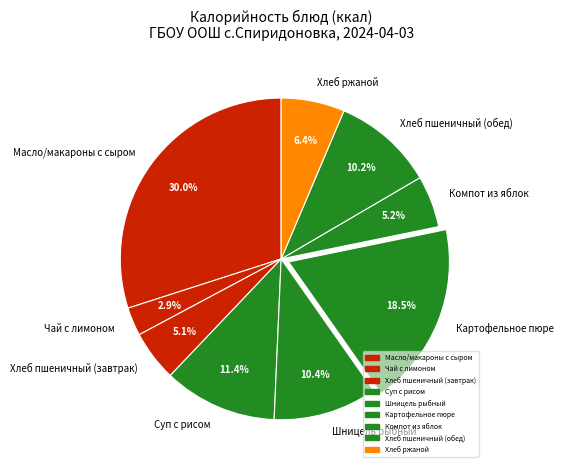

Is Масло/макароны с сыром the majority of the pie?

No